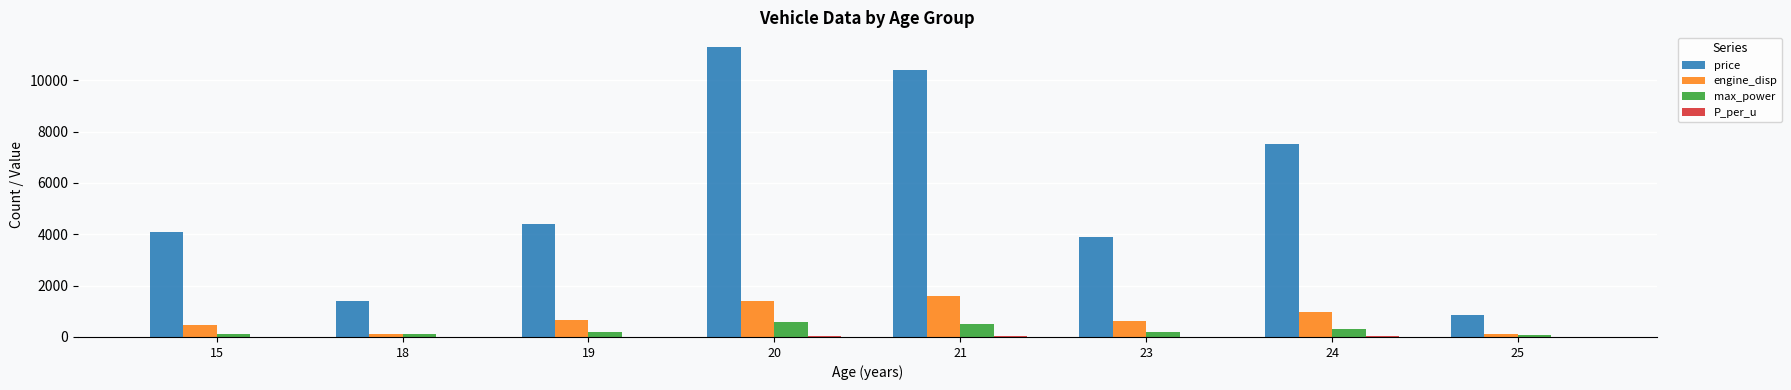

Which series has the largest total across all categories?

price